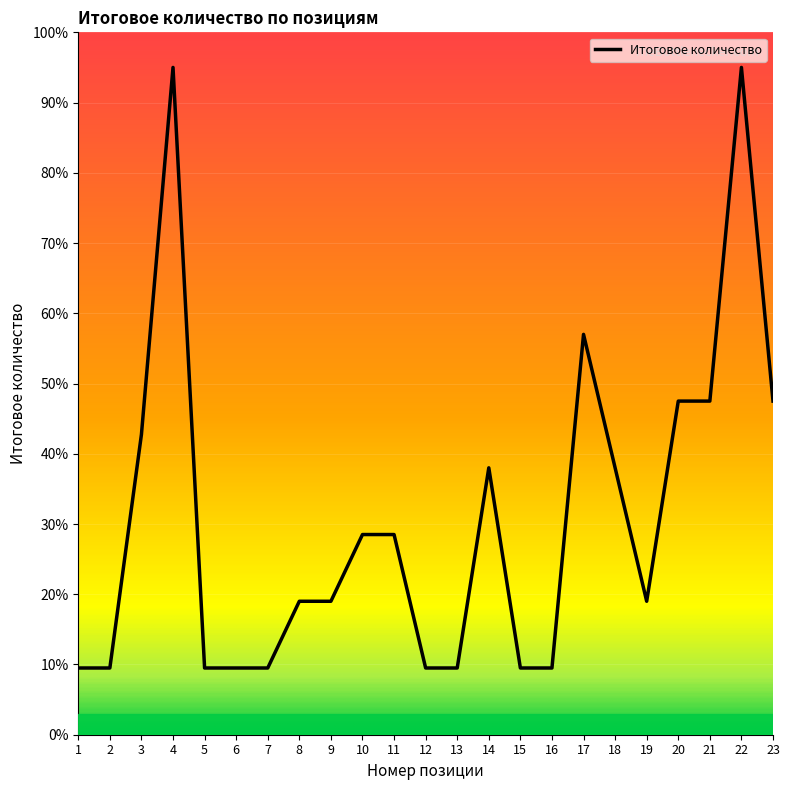

Reading left to right, transcribe all the data shown in this chart.

1=9.5	2=9.5	3=42.8	4=95.0	5=9.5	6=9.5	7=9.5	8=19.0	9=19.0	10=28.5	11=28.5	12=9.5	13=9.5	14=38.0	15=9.5	16=9.5	17=57.0	18=38.0	19=19.0	20=47.5	21=47.5	22=95.0	23=47.5